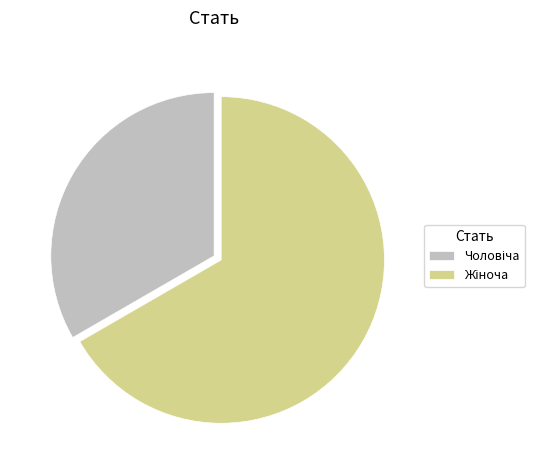

Does any single category account for the majority?

Yes